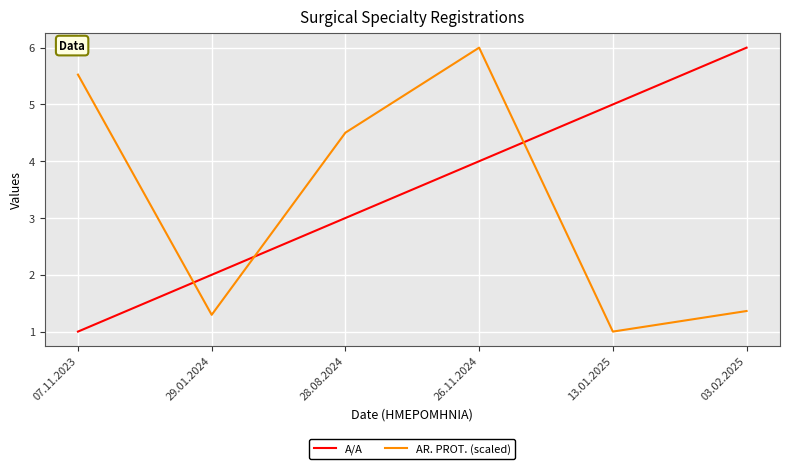

How many series are shown in this chart?

2